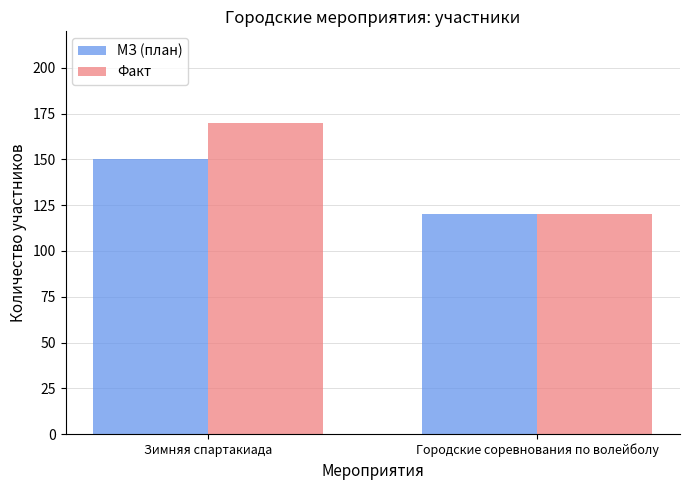

Which category has the highest value in the Факт series?

Зимняя спартакиада